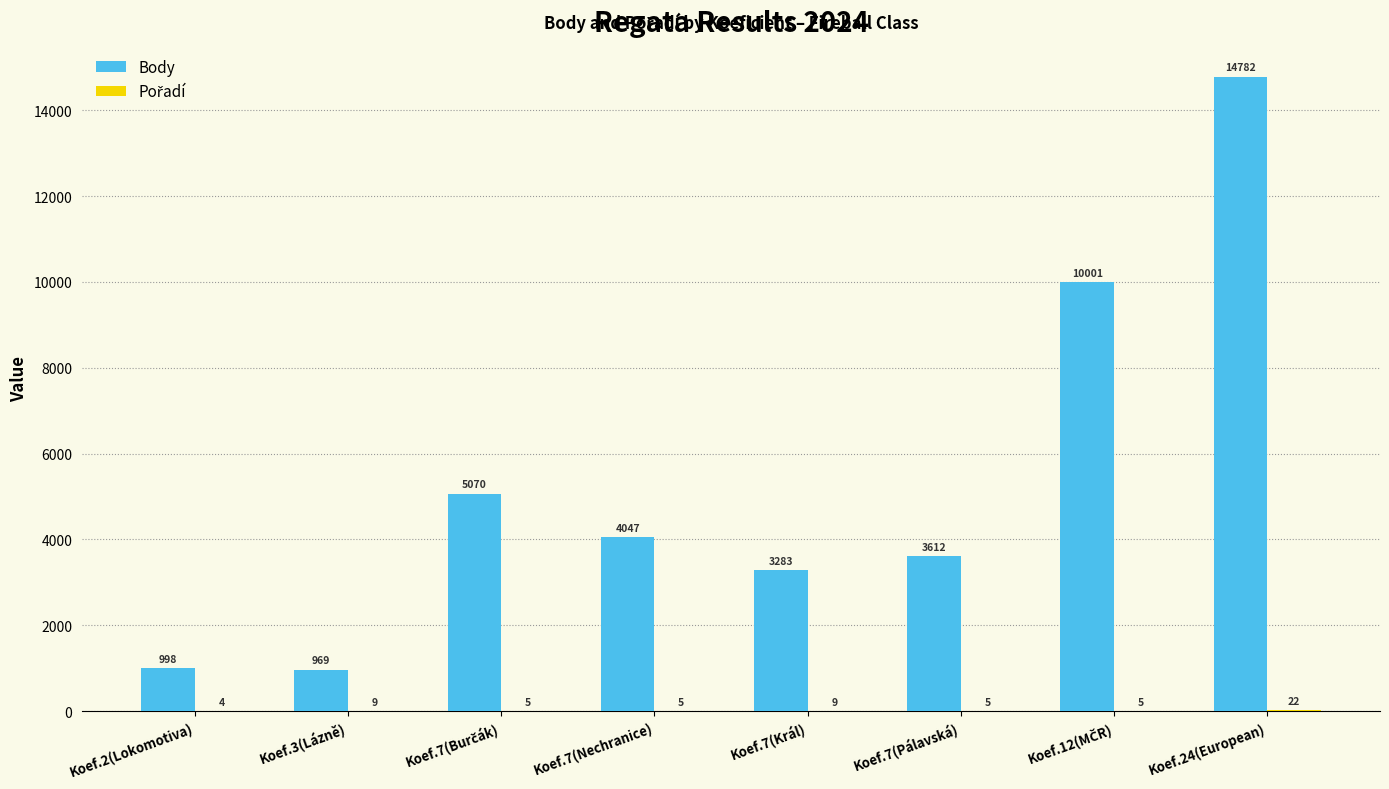

How many data points does each series have?

8